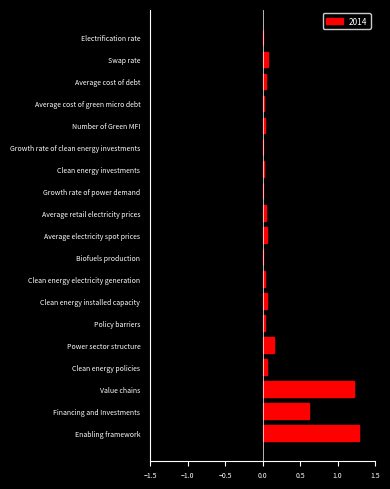

At which label does 2014 reach its peak?

Enabling framework